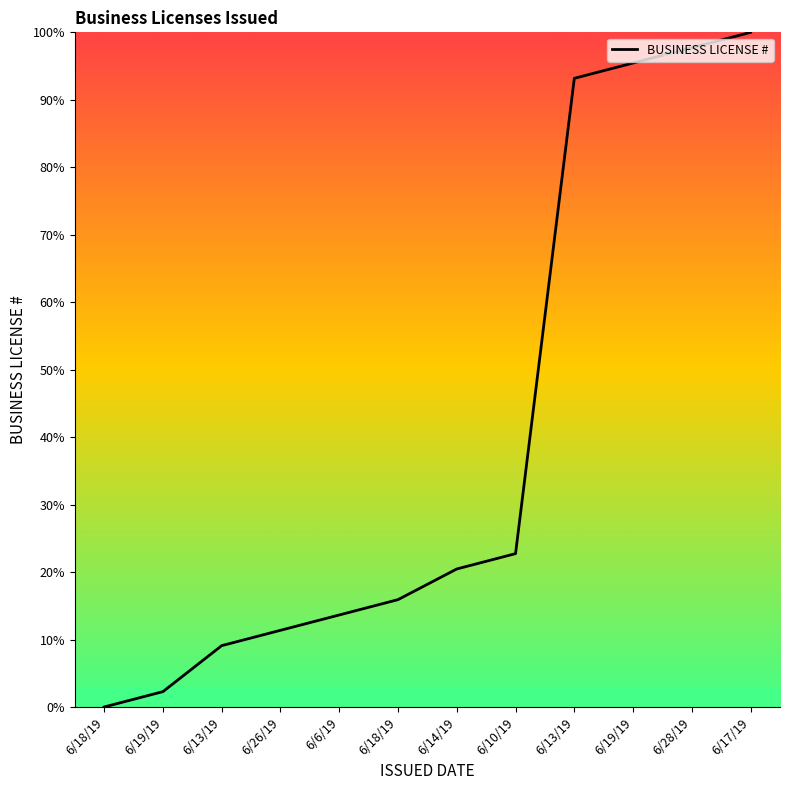

Does the chart display data point markers on the line(s)?

No